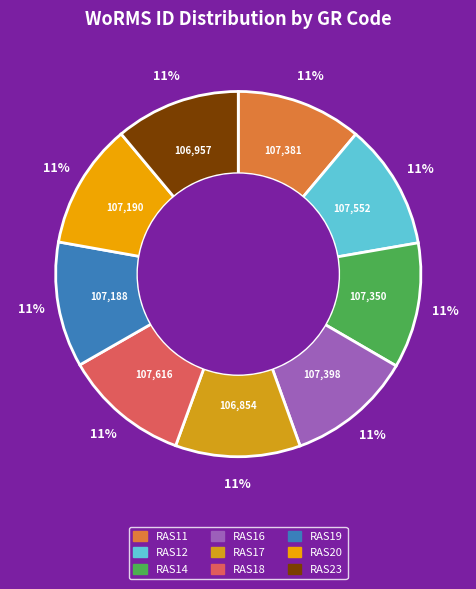

Does RAS11 represent more than half of the total?

No